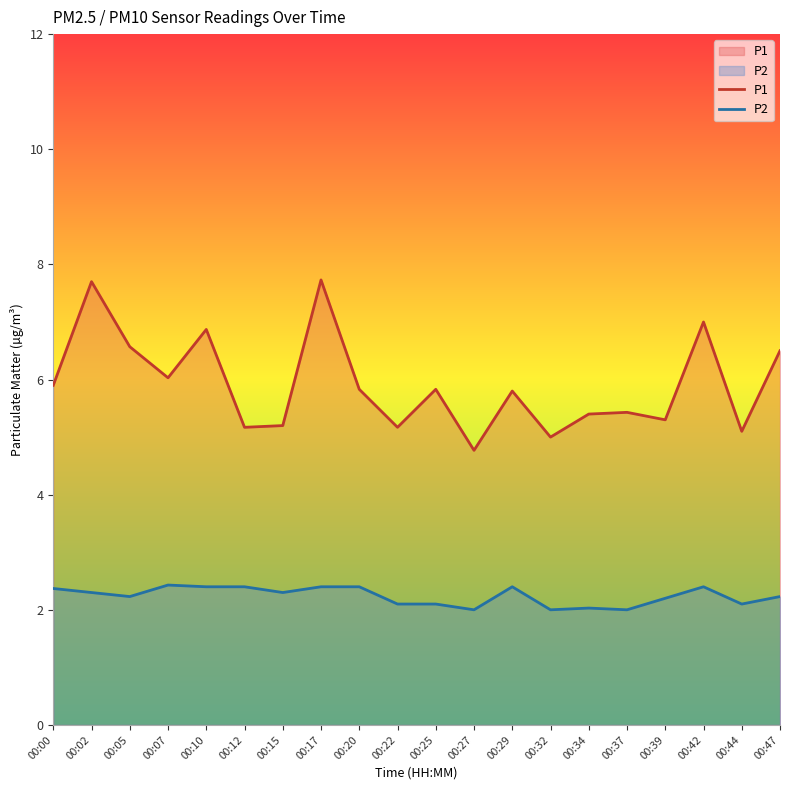

Which category has the highest value in the P1 series?

00:17